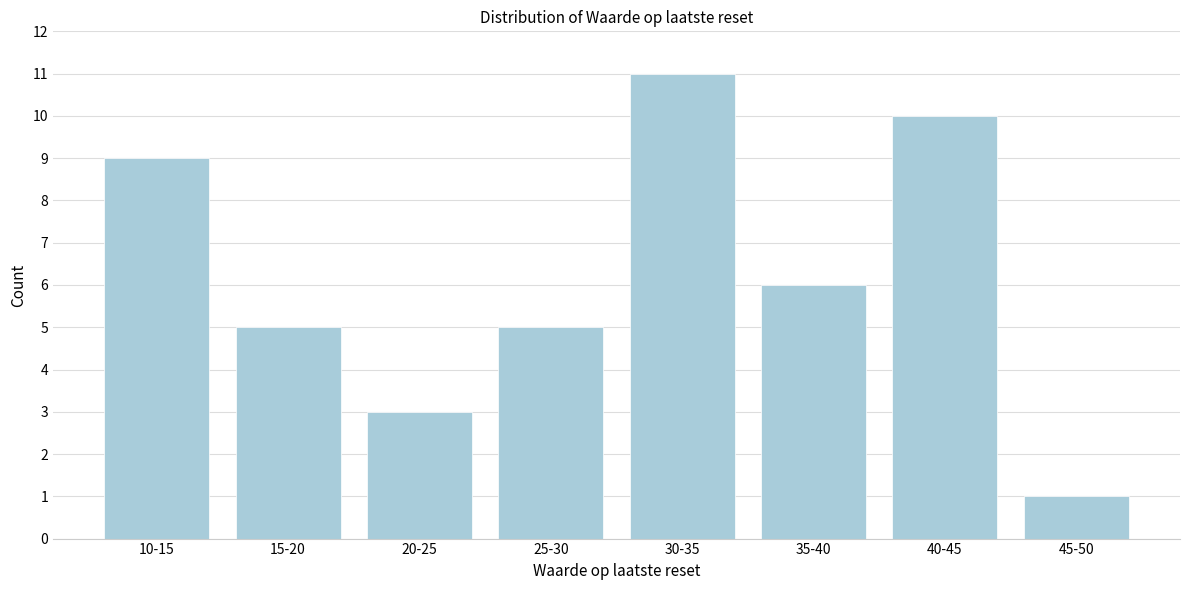

Reading left to right, transcribe all the data shown in this chart.

9	5	3	5	11	6	10	1